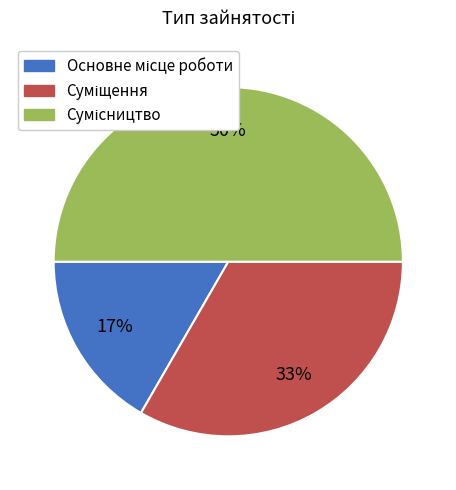

Count the number of slices in the pie.

3